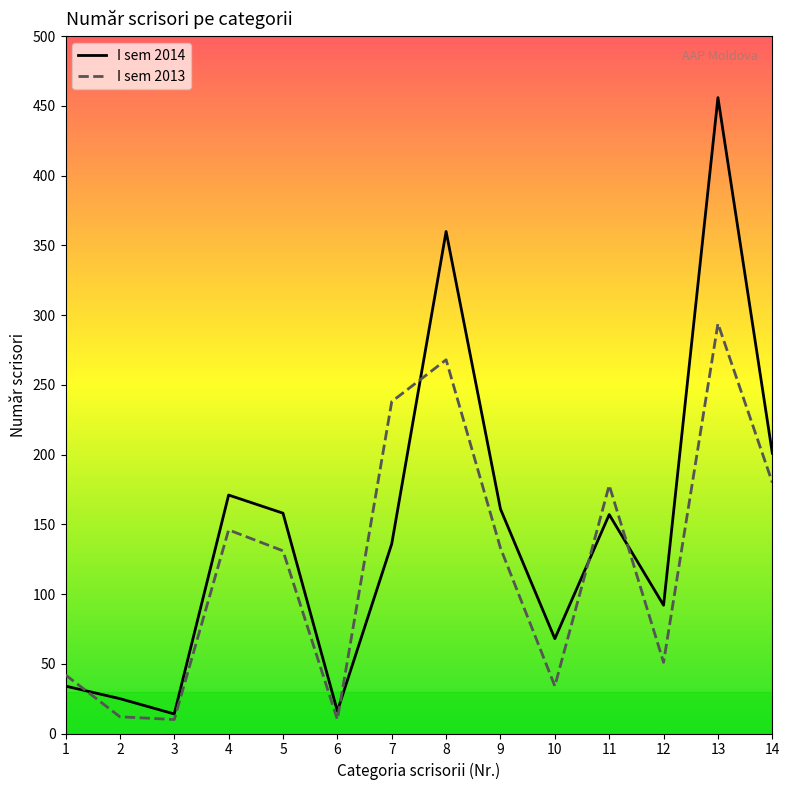

At 10, list the series in order from smallest to largest.

I sem 2013, I sem 2014